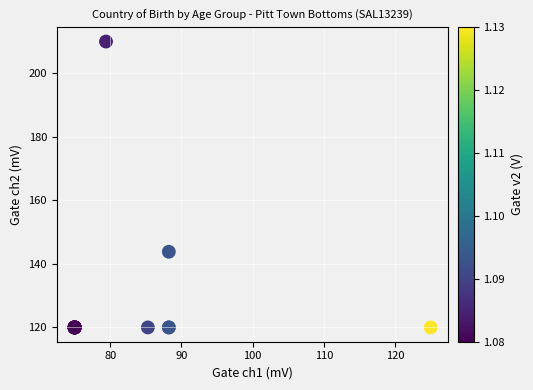

What Y value in the scatter plot is closest to 165?

143.8